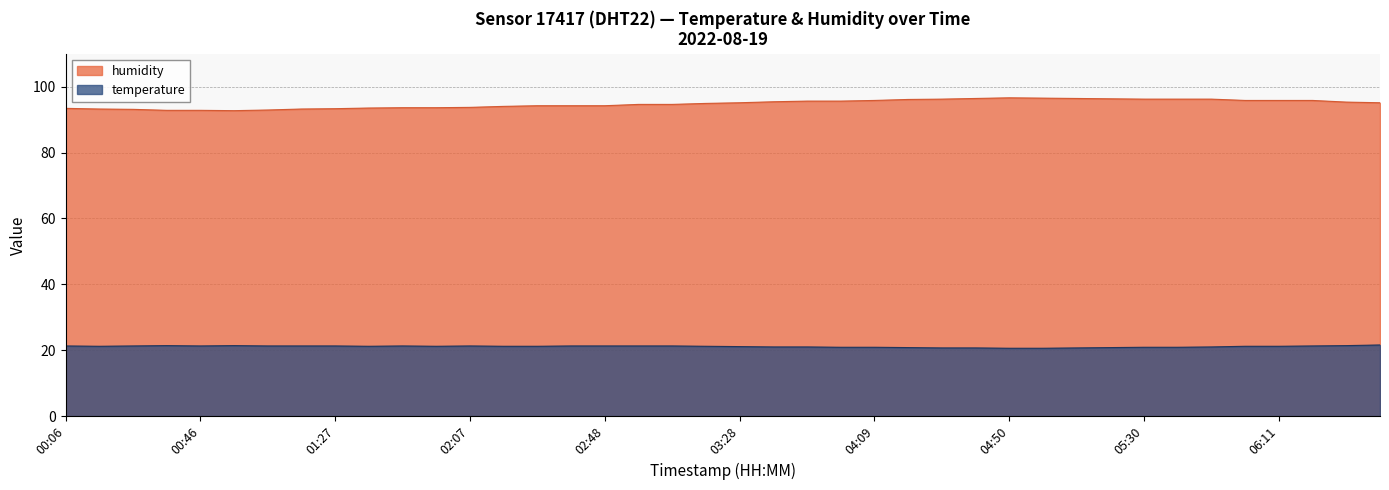

Which category has the lowest value across all series?

04:50